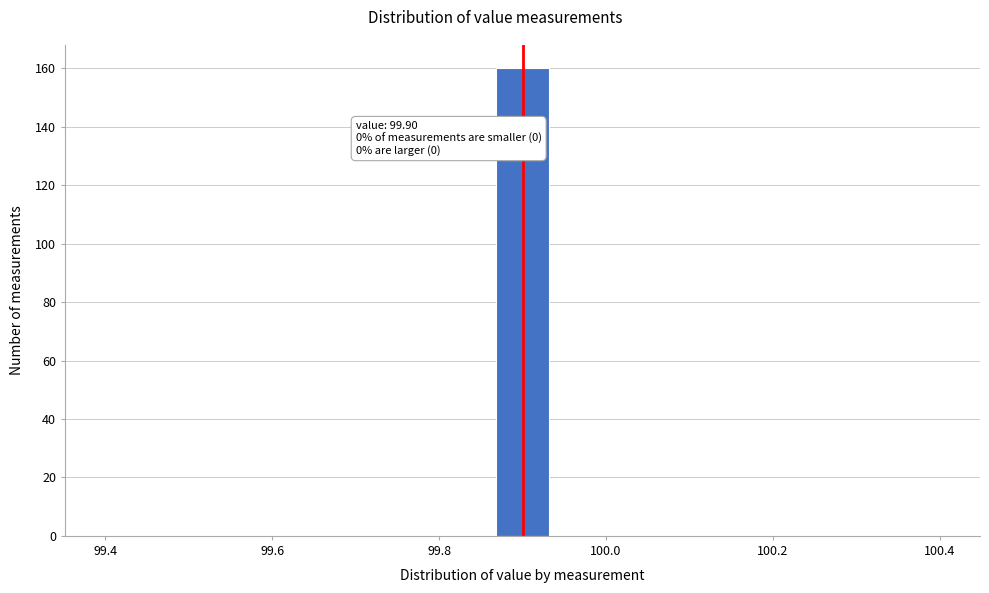

Read against the x-axis, roughly where is the centre of the tallest bar?

99.90